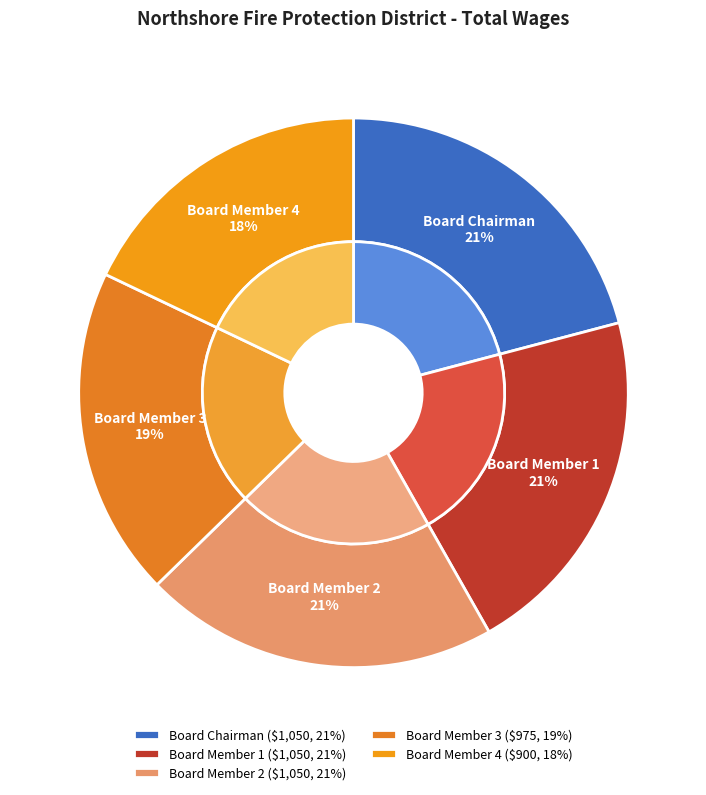

How many slices are in this pie chart?

5